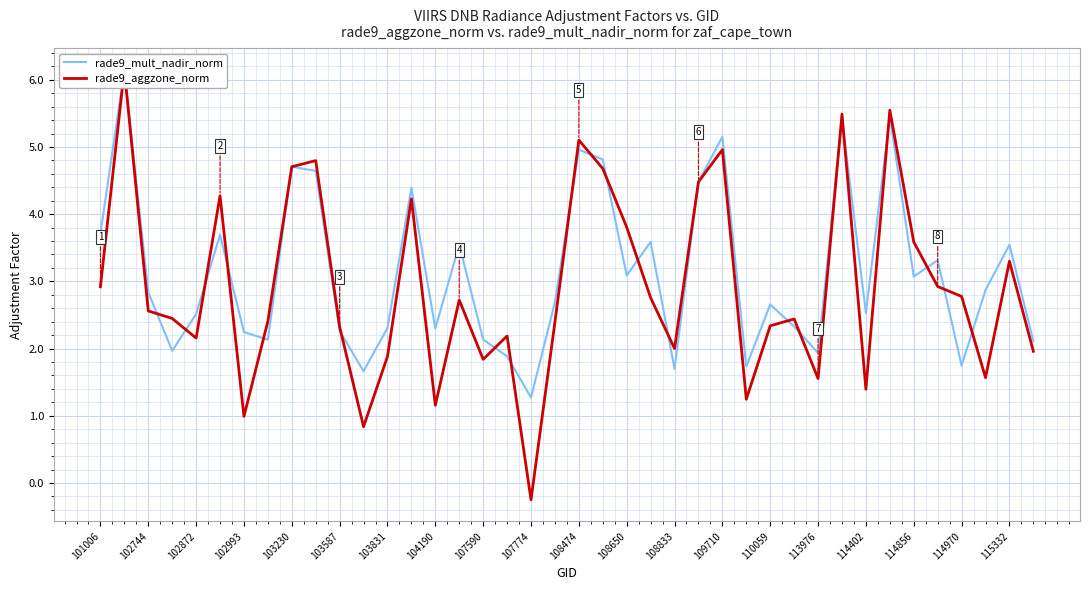

At 110059, list the series in order from smallest to largest.

rade9_aggzone_norm, rade9_mult_nadir_norm